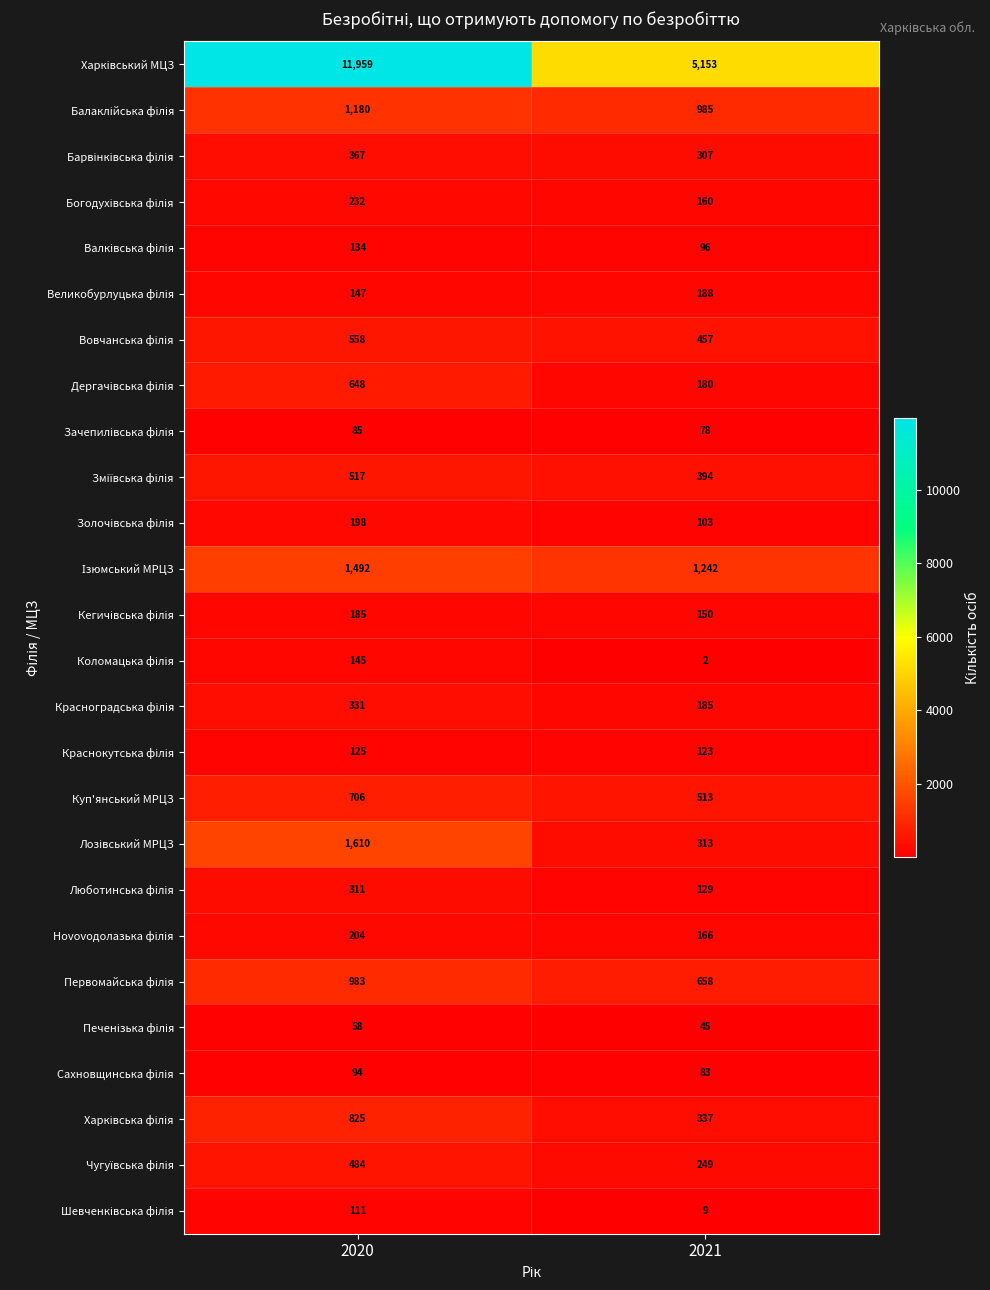

What is the difference between the maximum and minimum values in the Куп'янський МРЦЗ series?

193